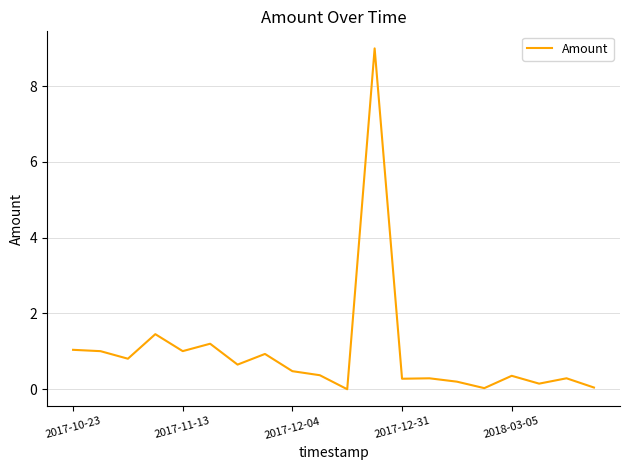

What is the greatest value displayed?

9.0